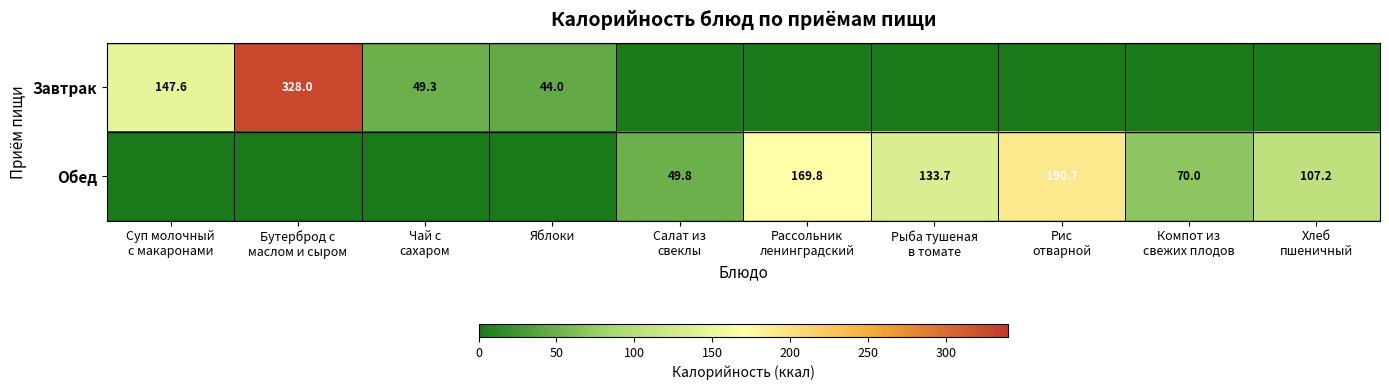

At Рассольник ленинградский, list the series in order from largest to smallest.

Обед, Завтрак